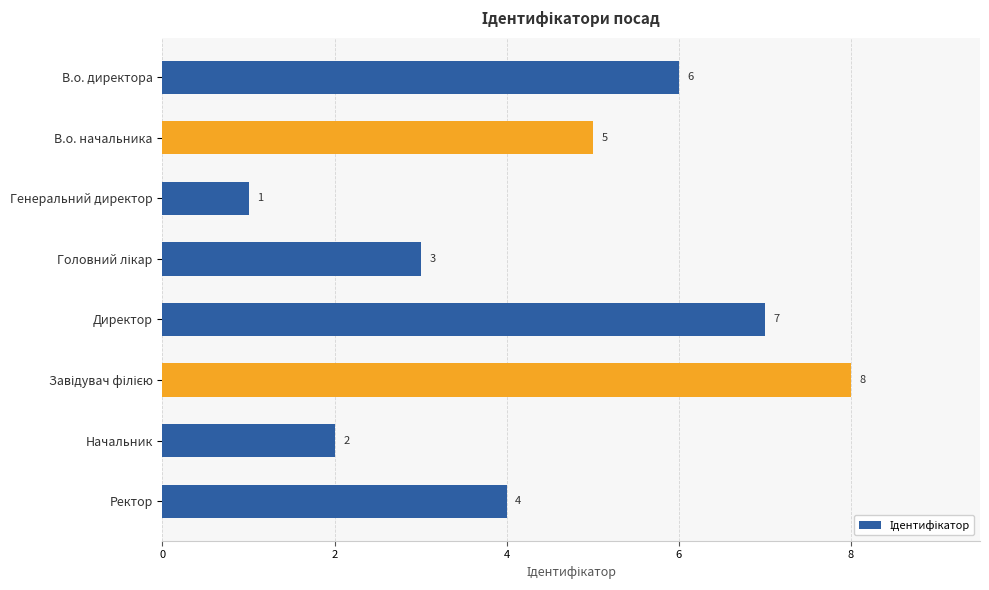

The value at В.о. начальника is 5. True or false?

True